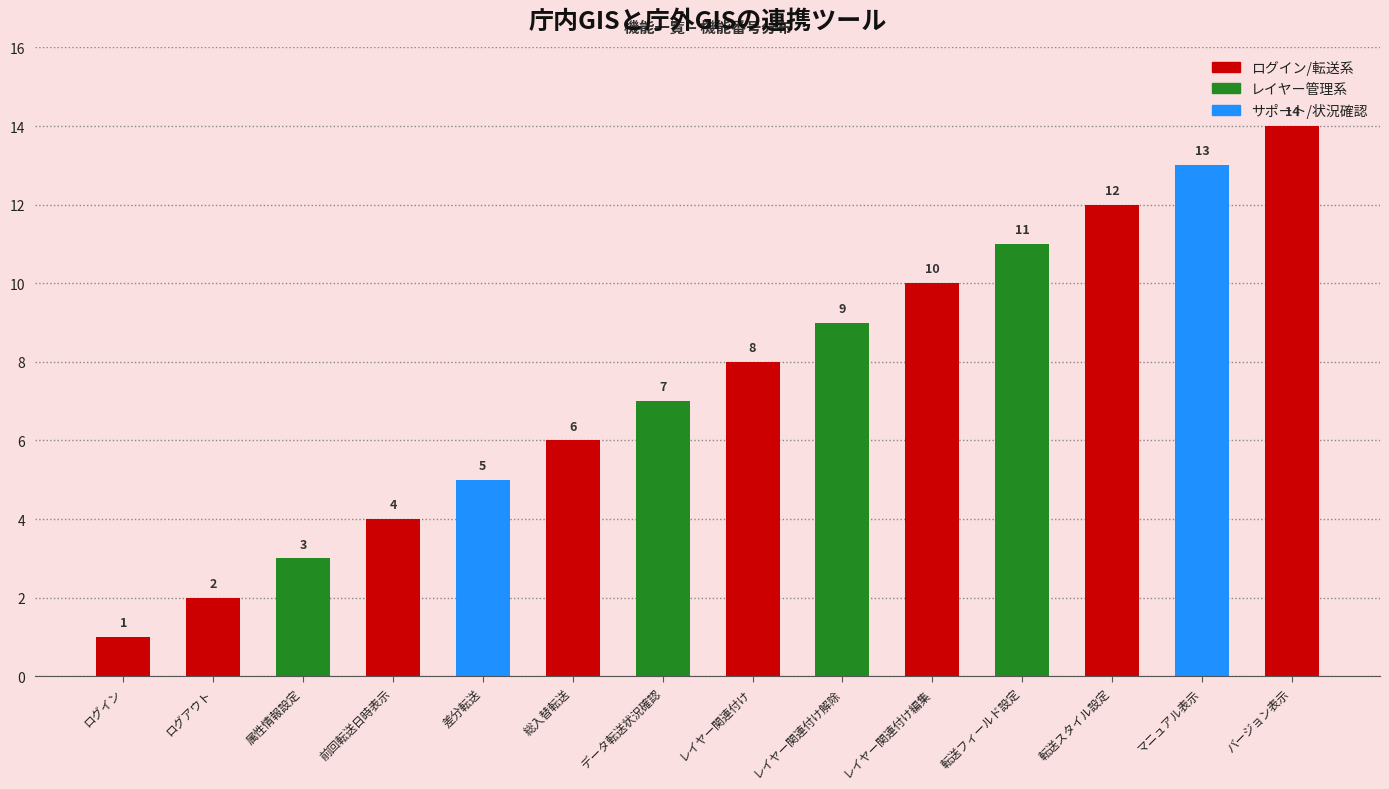

What is the label of the 4th bar from the left?

前回転送日時表示